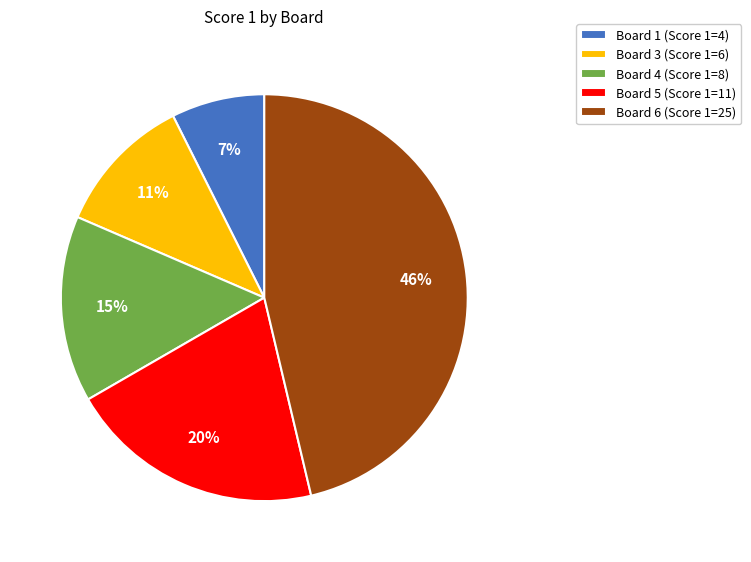

Is there any slice that represents more than half of the pie?

No